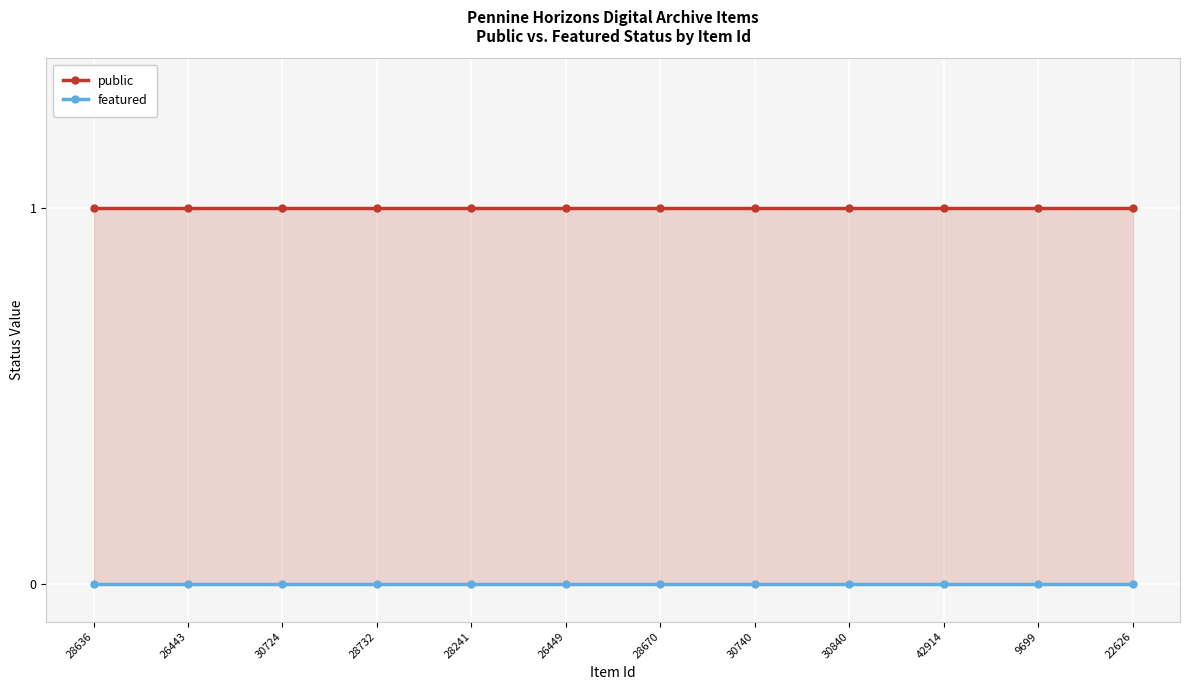

Rank the series at 22626 from lowest to highest value.

featured, public